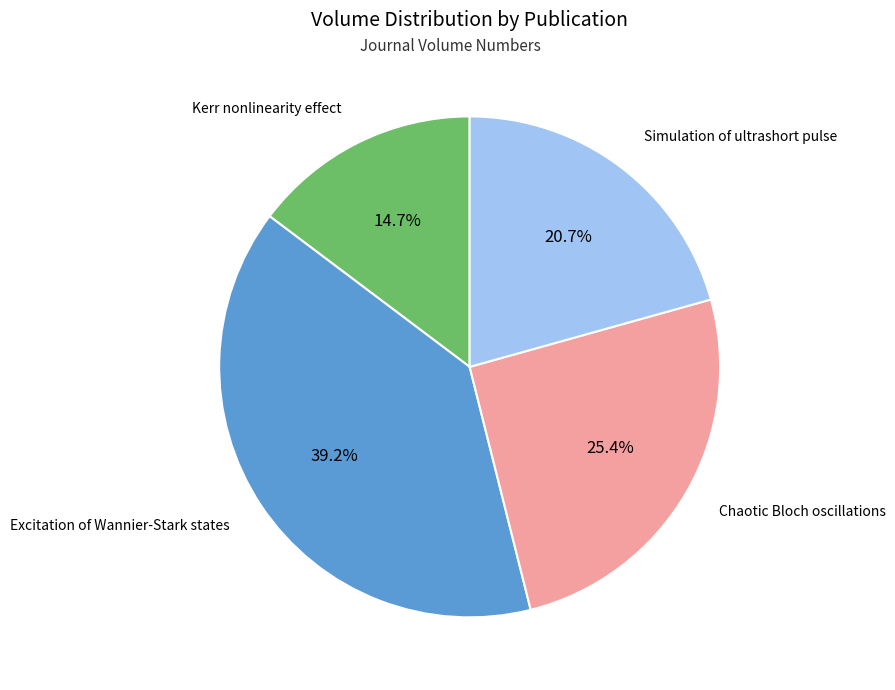

Is there a majority slice in this chart?

No